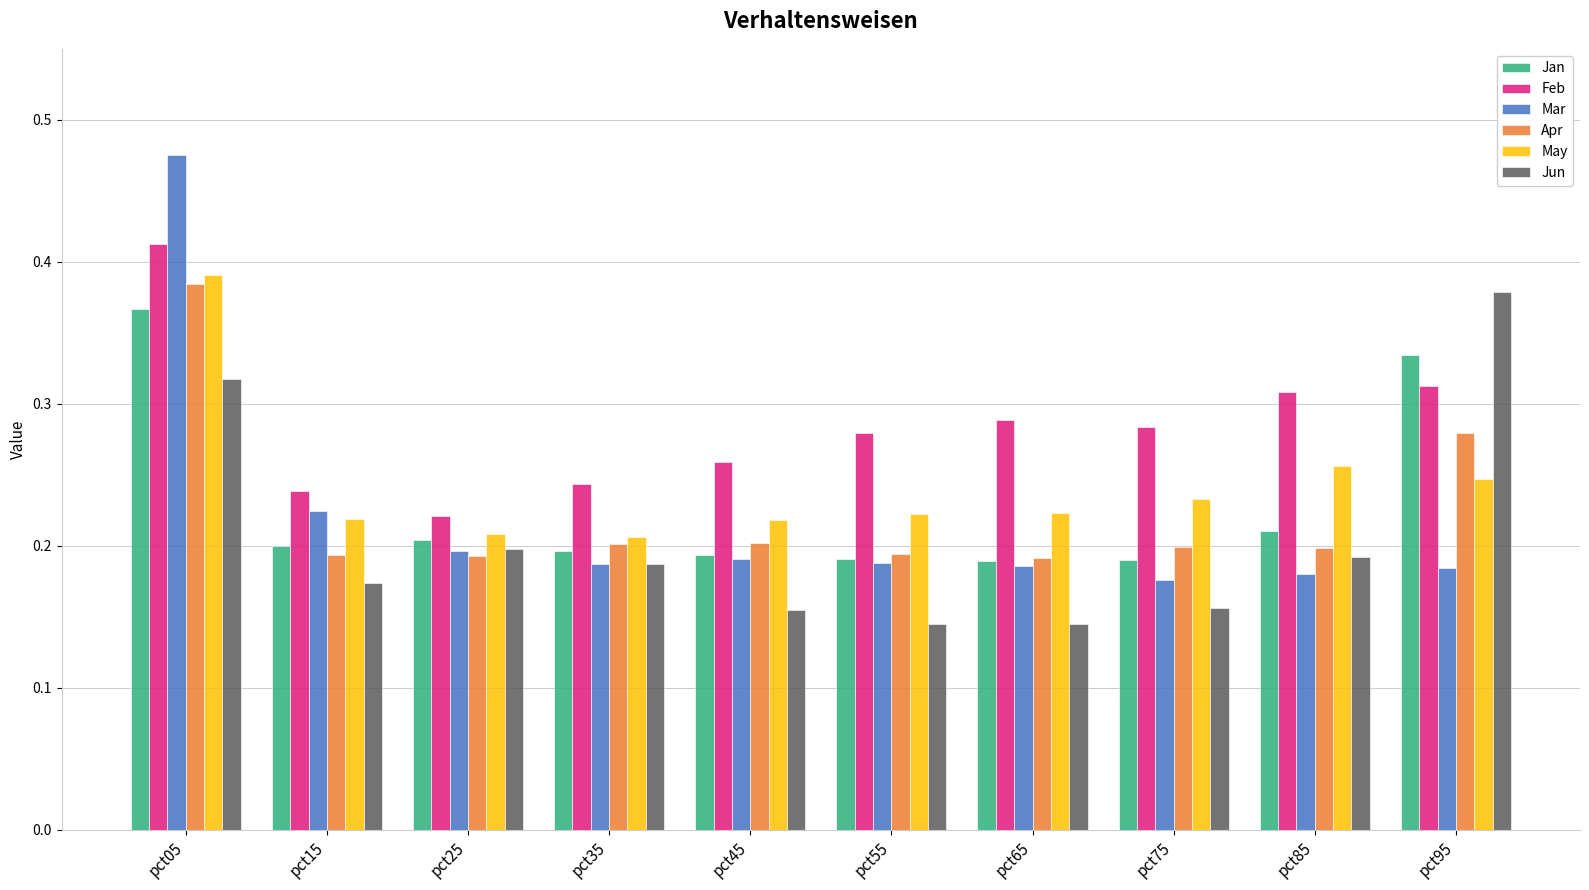

Which series has the largest range (max minus min)?

Mar